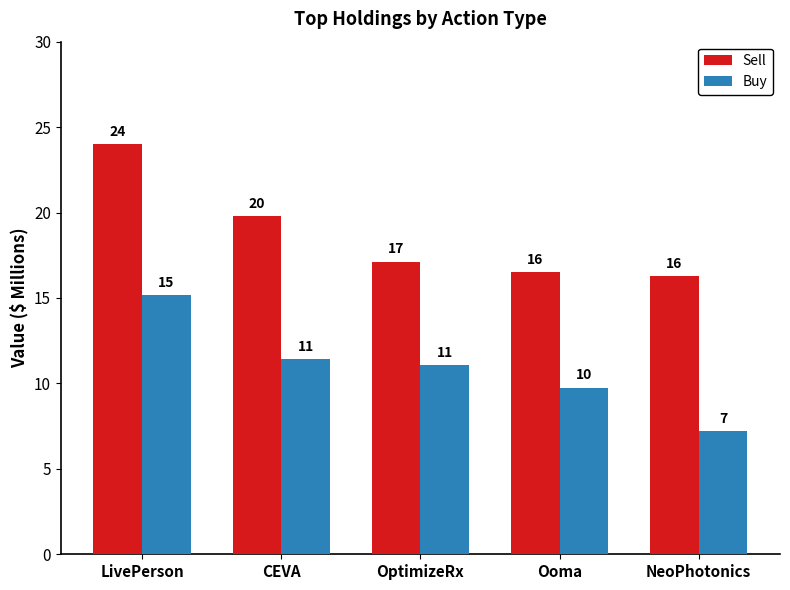

What is the smallest value displayed?

7.2